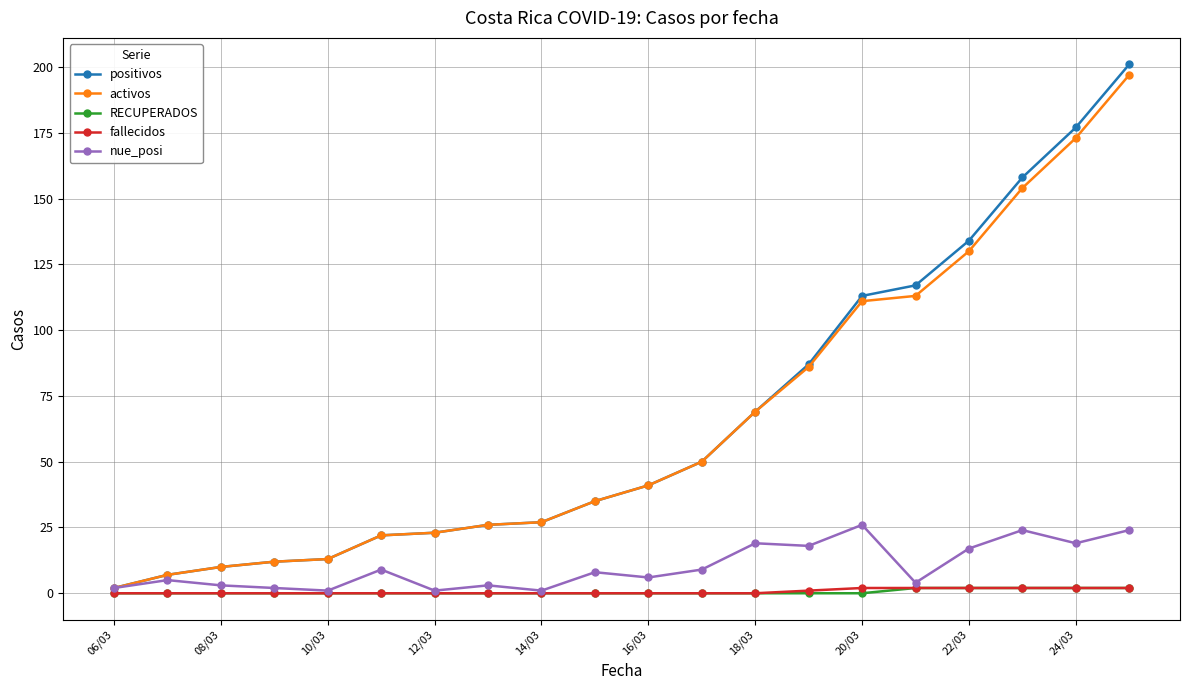

Which series has the largest range (max minus min)?

positivos